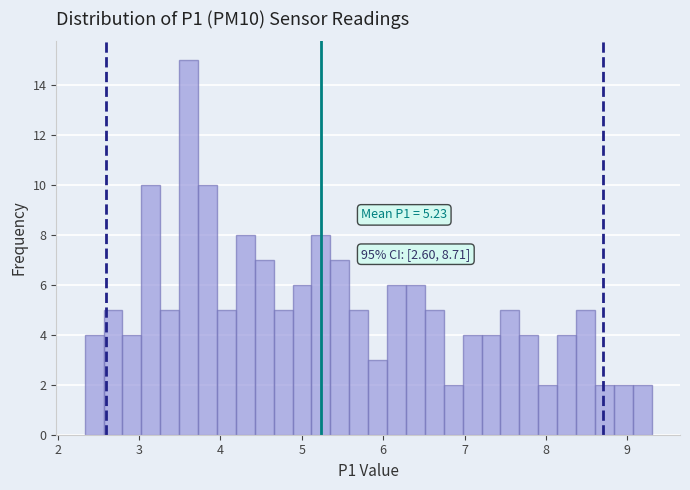

Read against the x-axis, roughly where is the centre of the tallest bar?

3.6